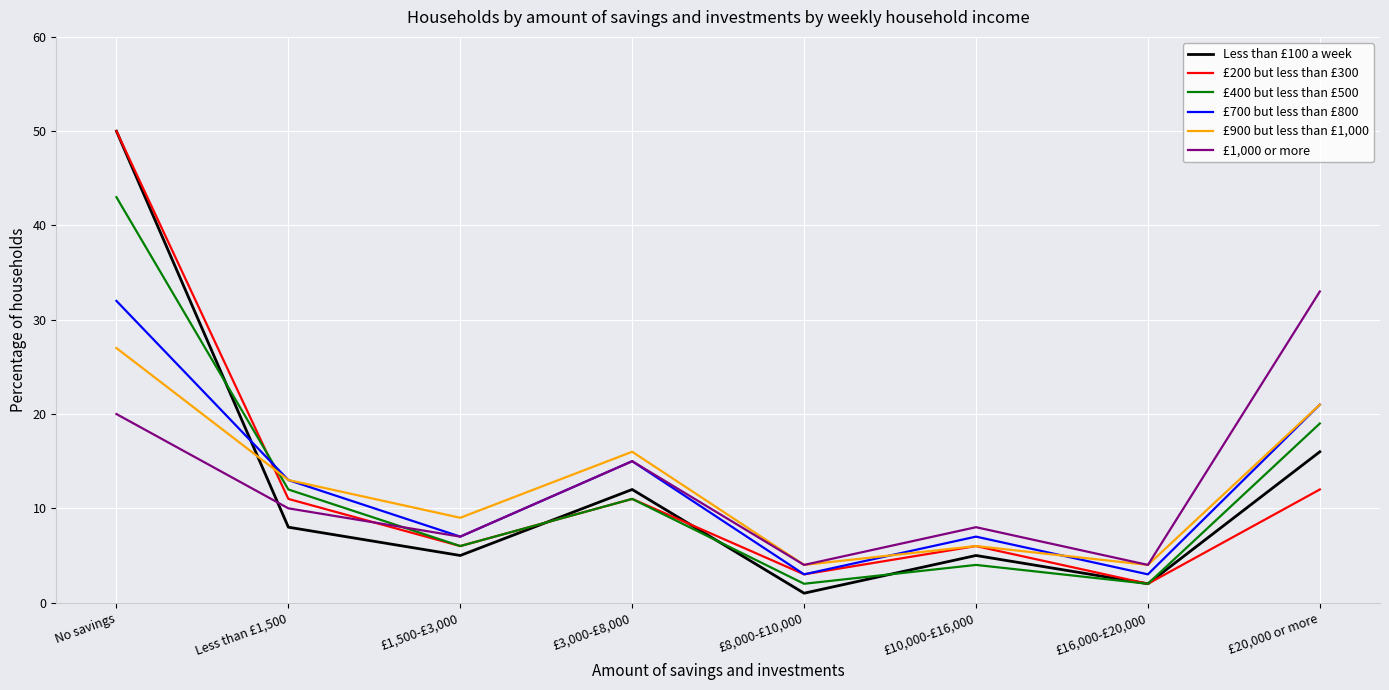

What position from the right is No savings?

8